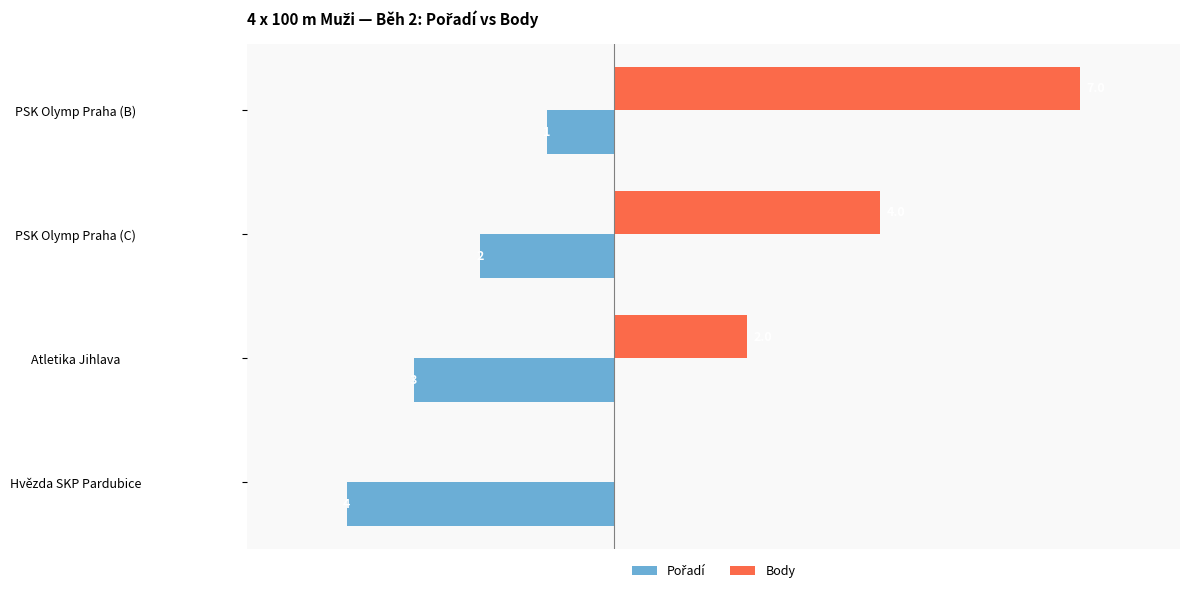

Which category has the highest value in the Body series?

PSK Olymp Praha (B)